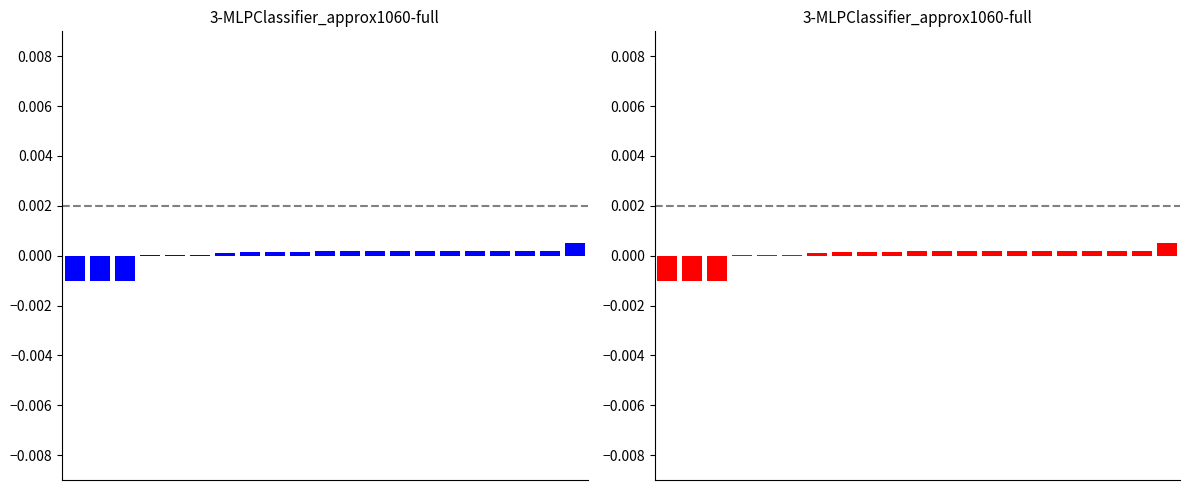

List the labels in order of value, largest first.

20, 19, 17, 18, 15, 16, 14, 13, 12, 11, 10, 9, 8, 7, 6, 5, 4, 3, 0, 1, 2